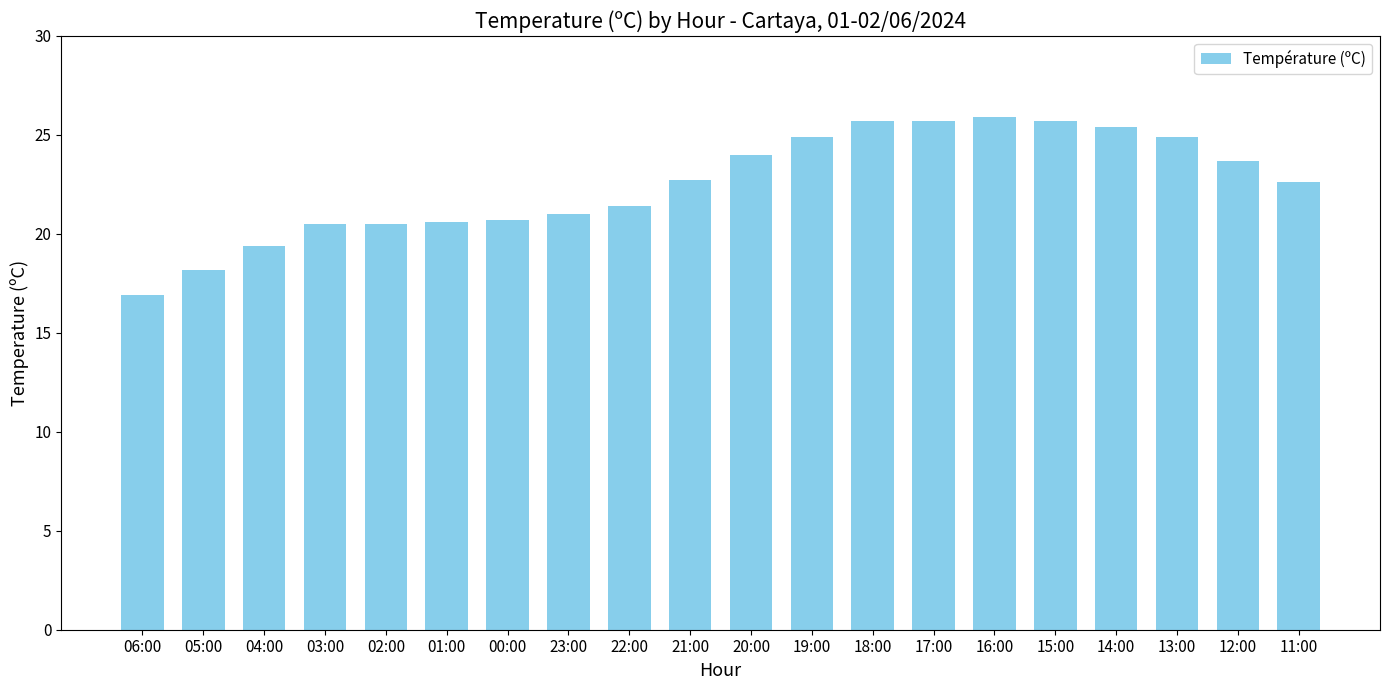

Approximately how many times larger is the value at 20:00 compared to 12:00?

1.0